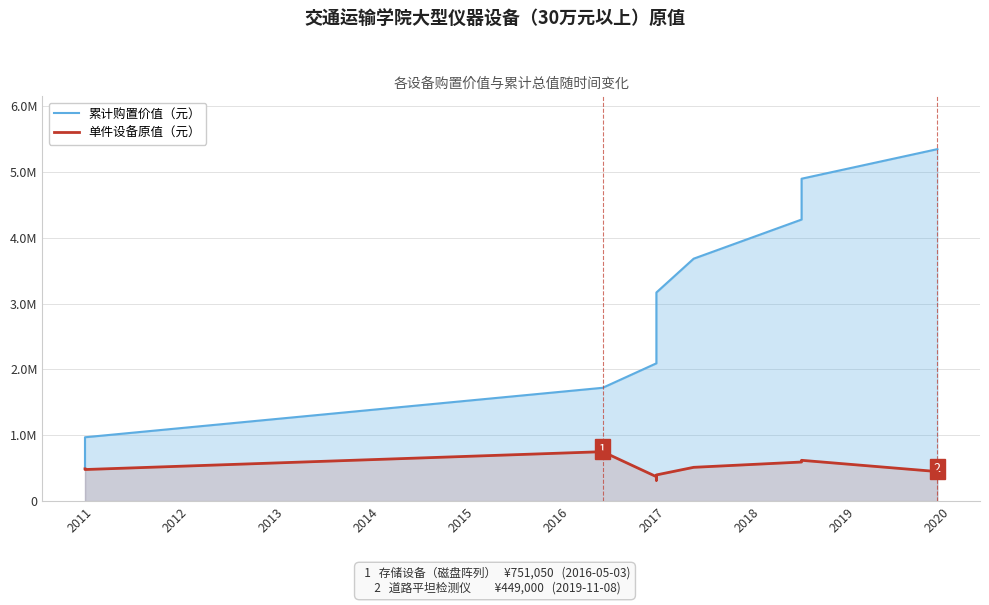

How many lines are shown in the chart?

2